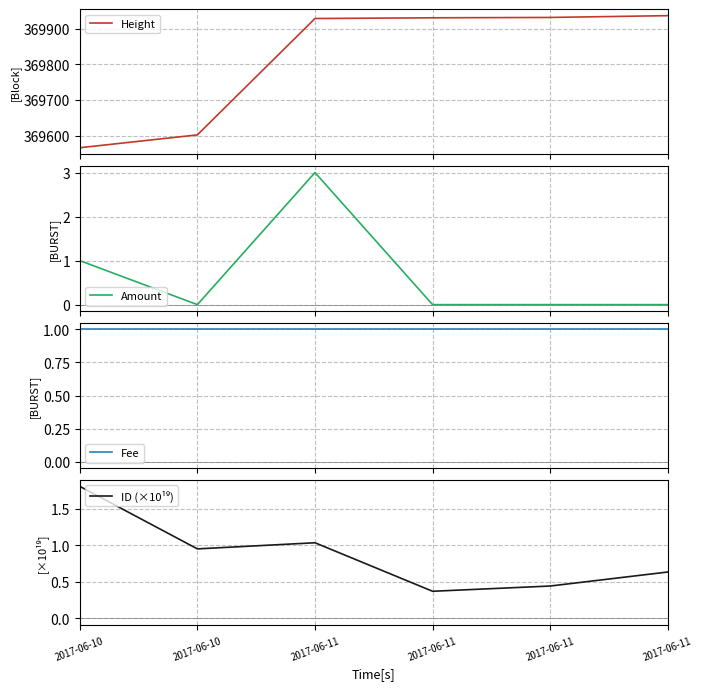

How many values in the Amount series exceed 0?

2